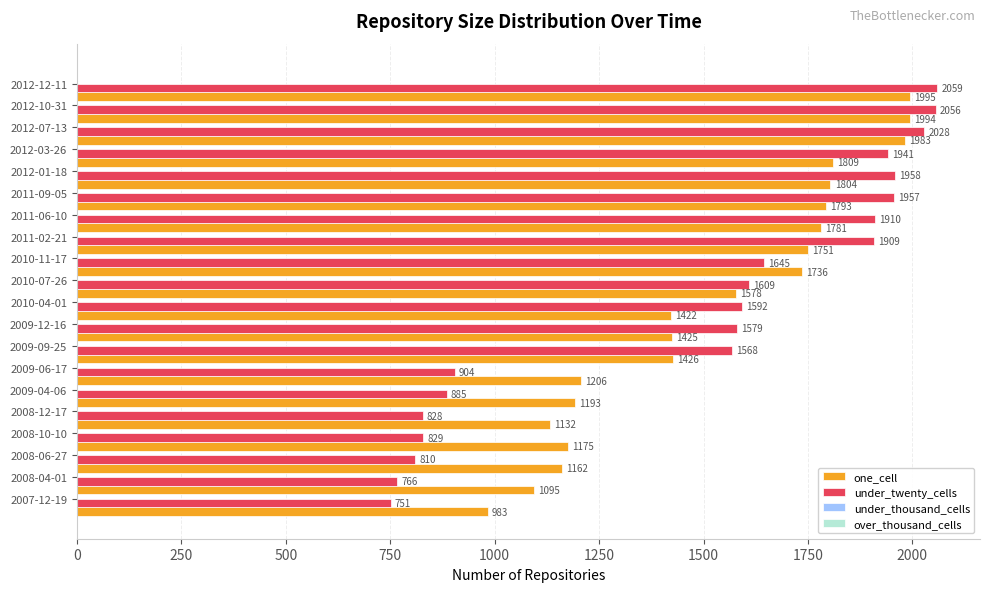

Which series has the largest total across all categories?

one_cell